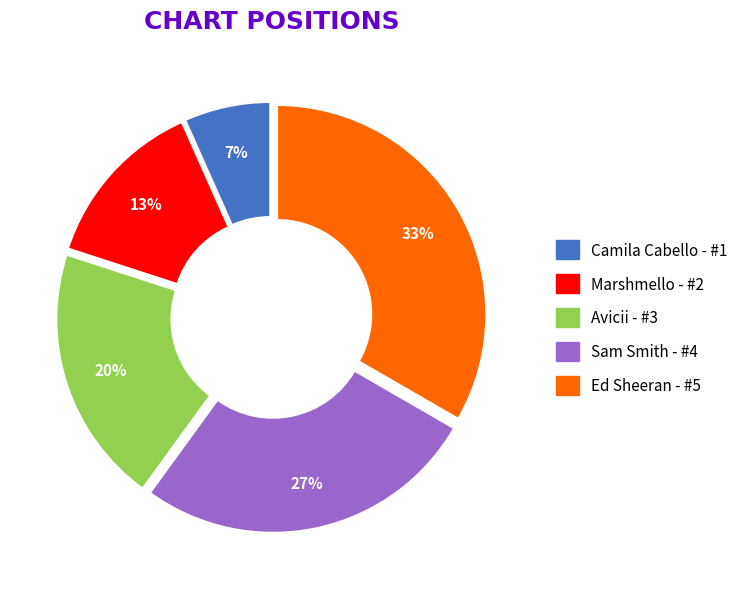

Does Avicii account for over 50% of the chart?

No